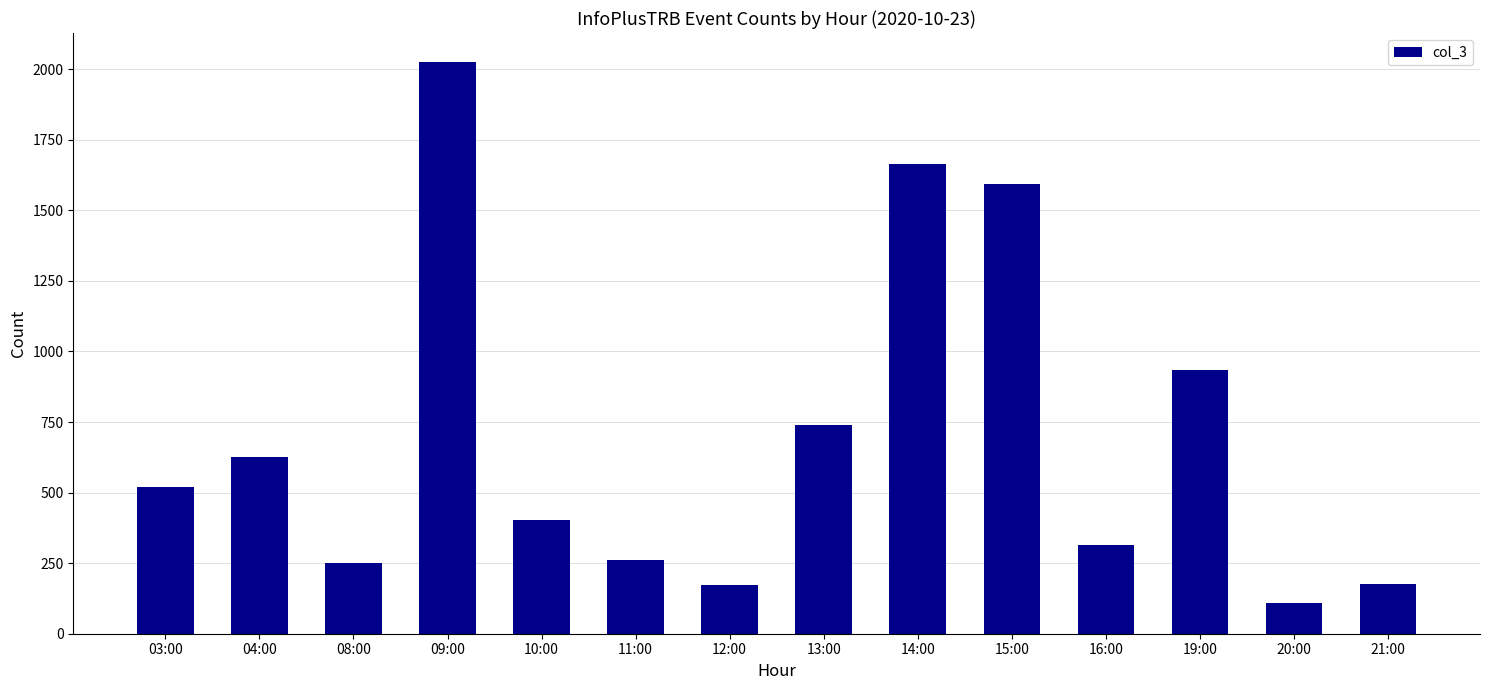

True or false: the data shows 1133 at 13:00.

False